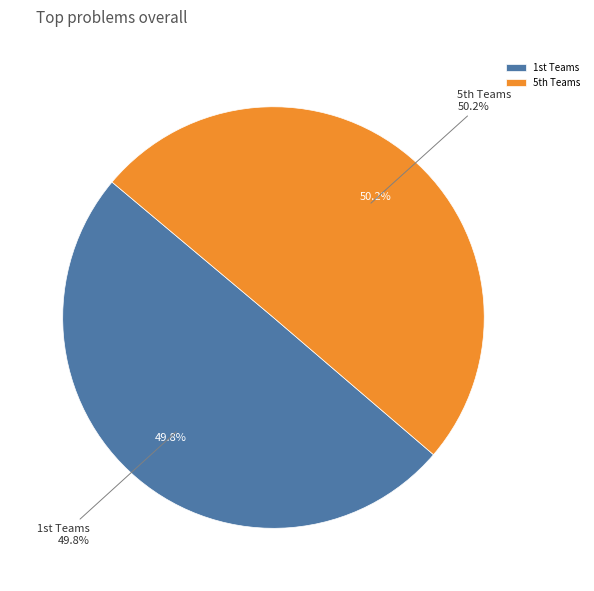

What is the largest slice in the pie chart?

5th Teams